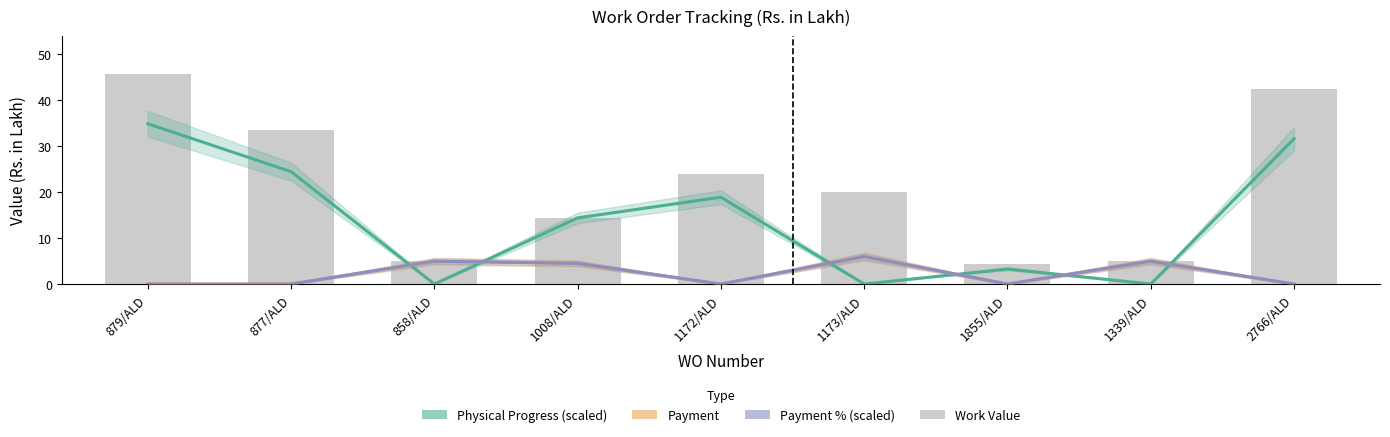

What is the difference between the maximum and minimum values in the Work Value series?

41.4